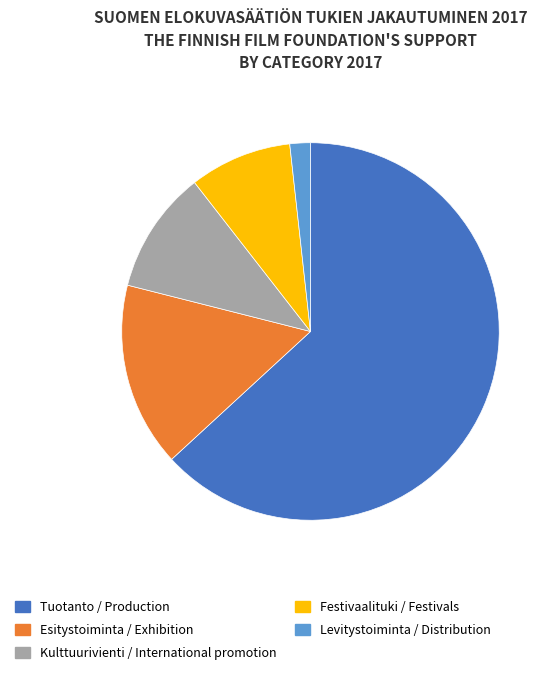

Count the number of slices in the pie.

5